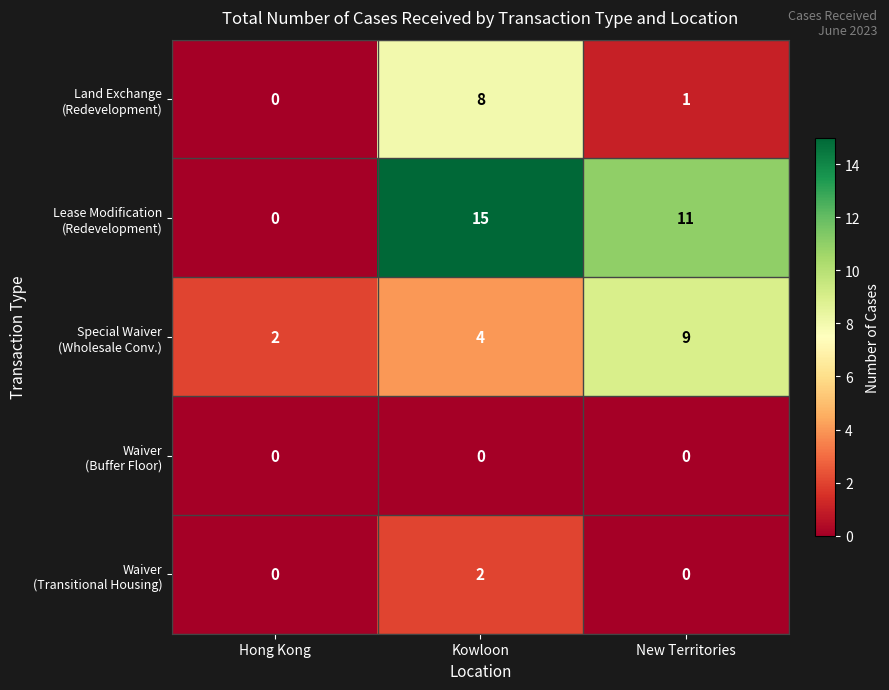

What is the total value across all series at Kowloon?

29